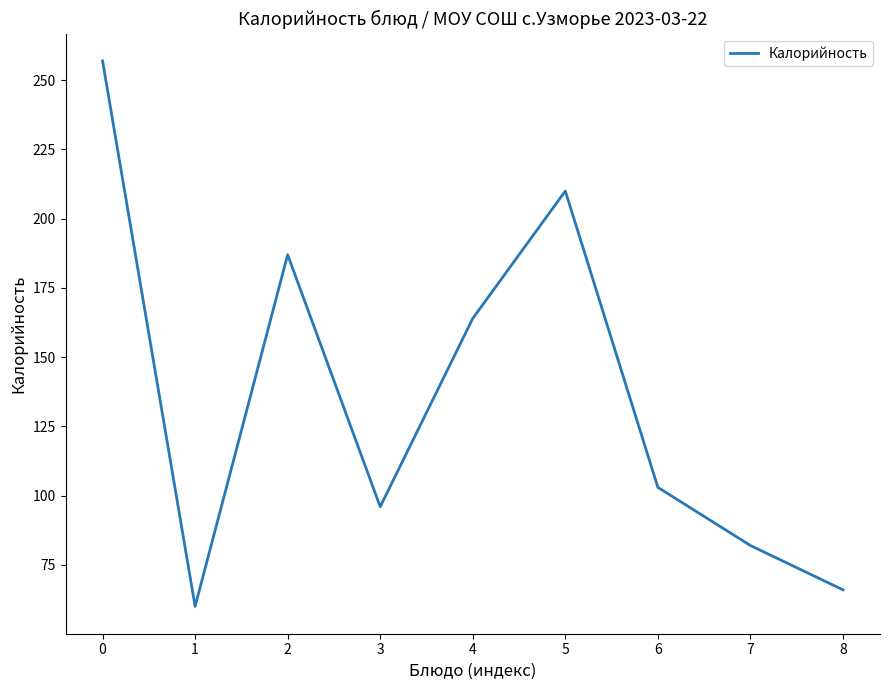

List the labels in order of value, smallest first.

1, 8, 7, 3, 6, 4, 2, 5, 0